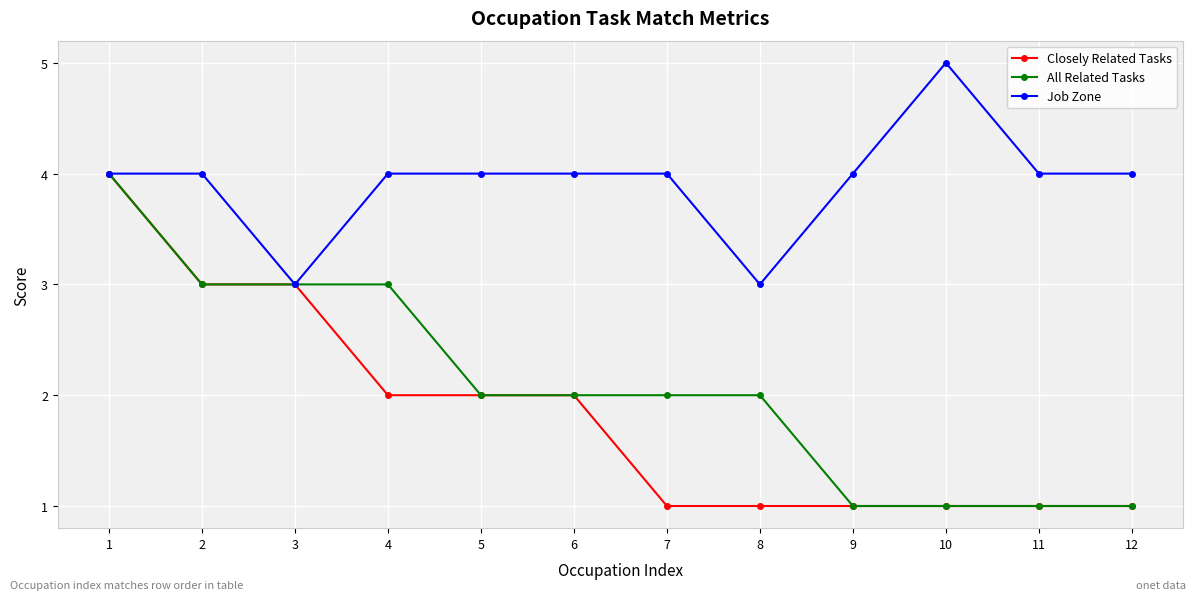

At which label does Job Zone reach its peak?

10